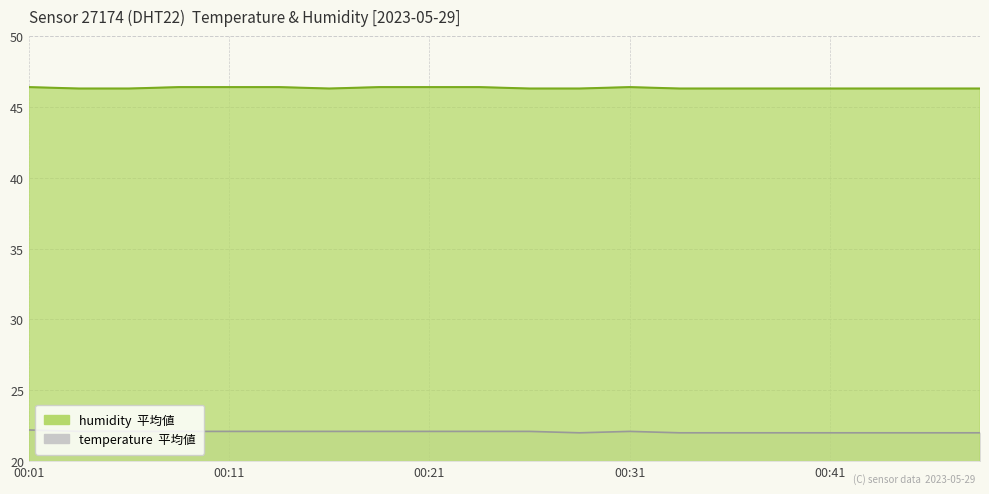

At which category does the chart reach its minimum across all series?

00:28